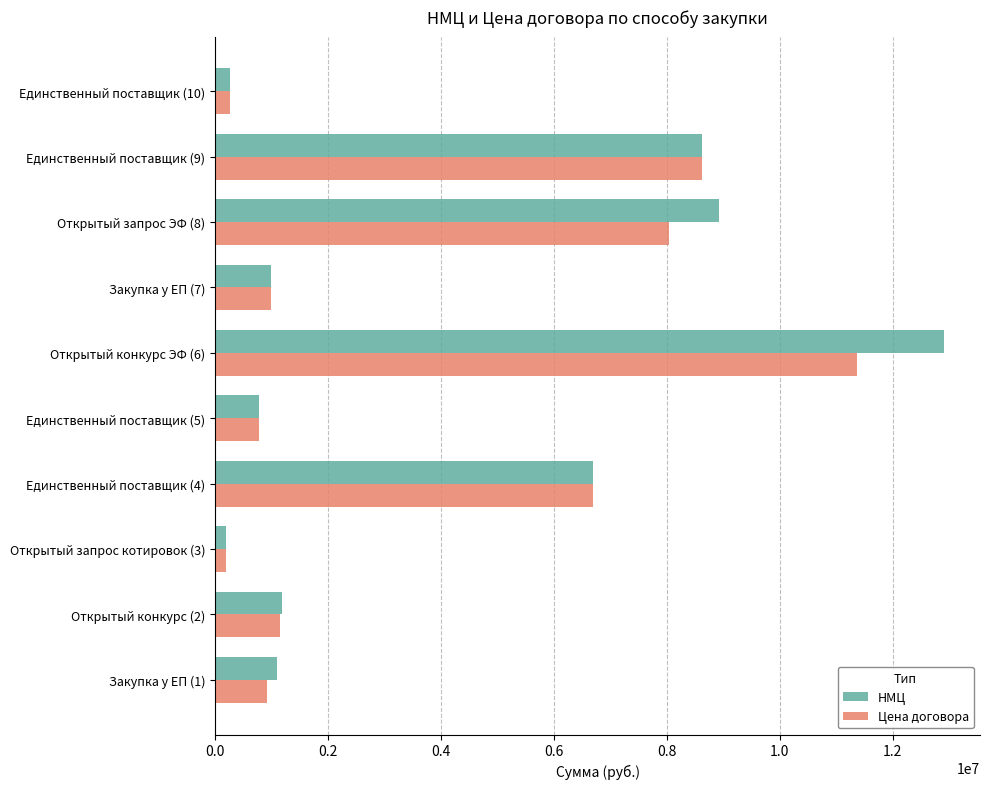

Where is Цена договора nearest to the value 5779217?

Единственный поставщик (4)